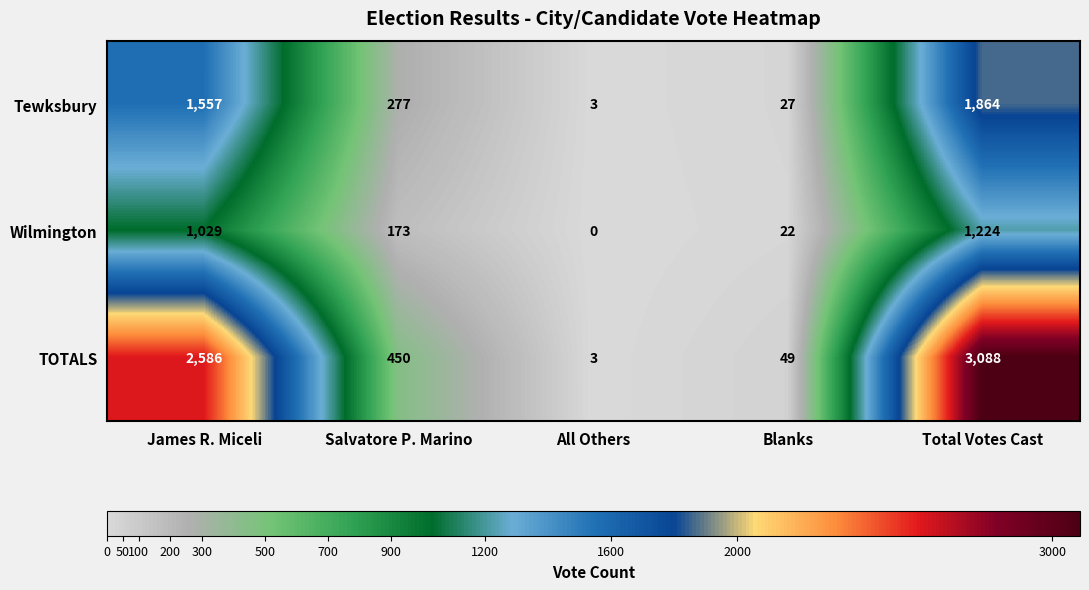

Reading left to right, extract all data points from this chart.

Tewksbury: 1557	277	3	27	1864
Wilmington: 1029	173	0	22	1224
TOTALS: 2586	450	3	49	3088